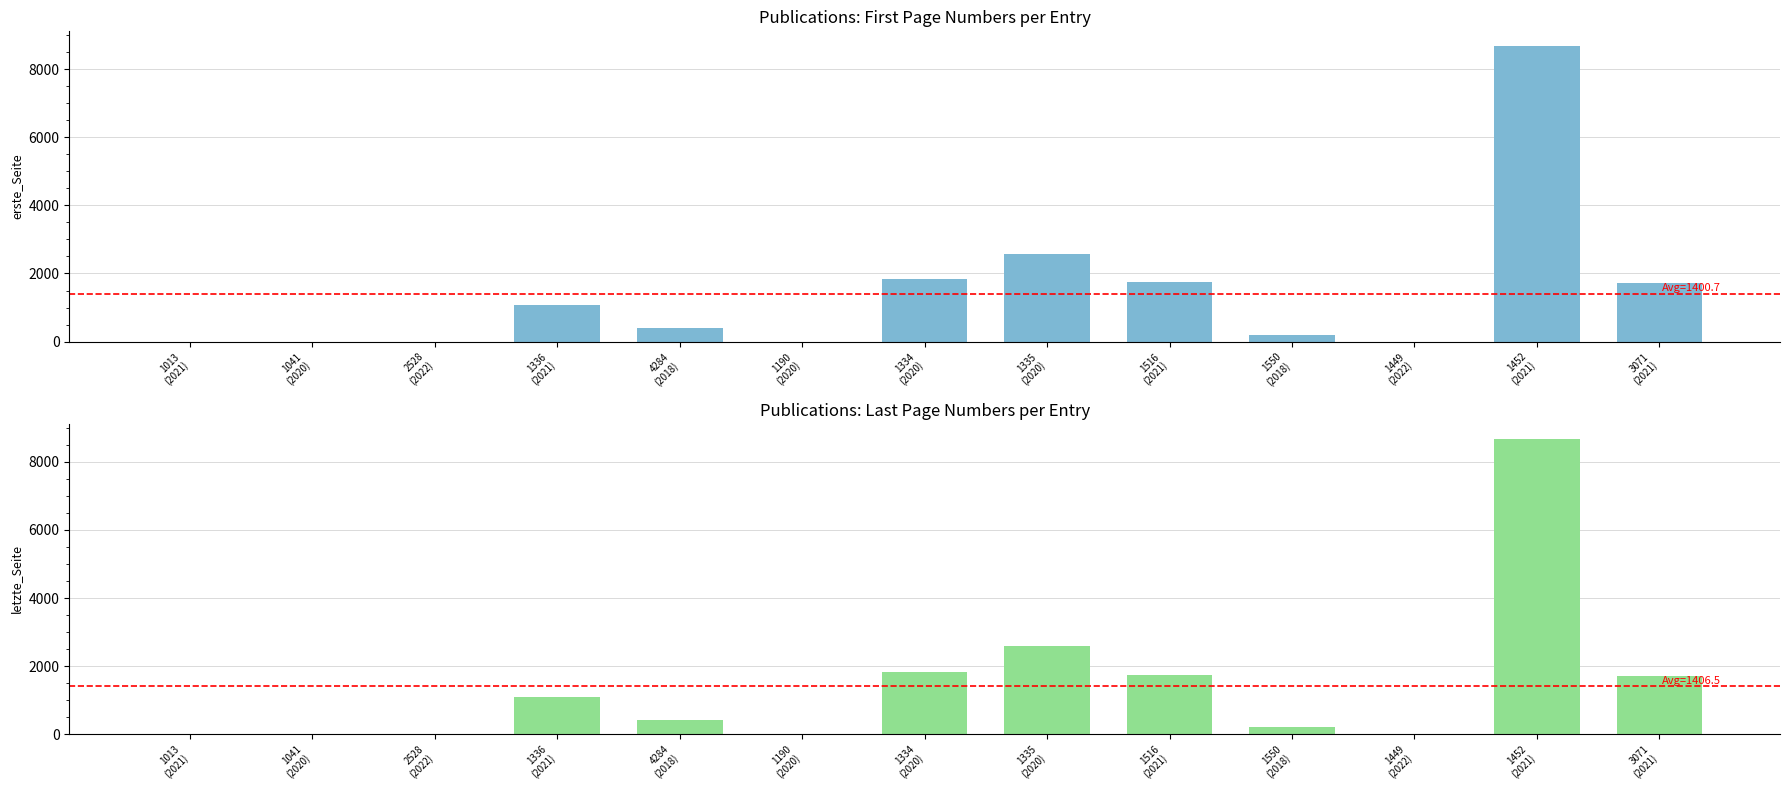

Reading left to right, list all the values displayed in this chart.

erste_Seite: 0	0	0	1073	405	0	1829	2584	1736	199	0	8672	1711
letzte_Seite: 0	0	0	1088	413	0	1837	2597	1742	206	0	8684	1718